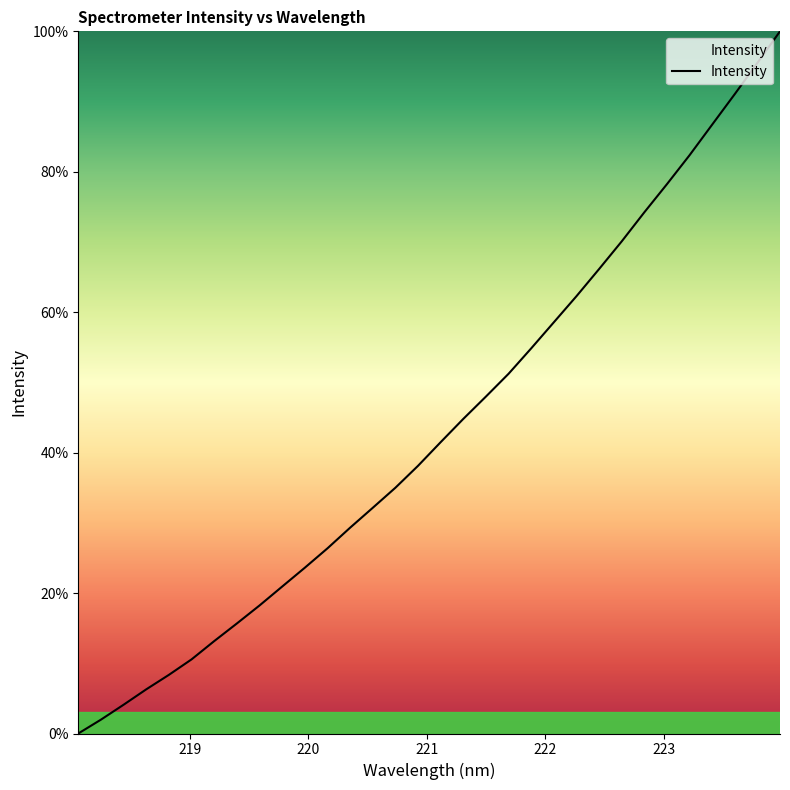

What is the difference between the maximum and minimum values?

100.0